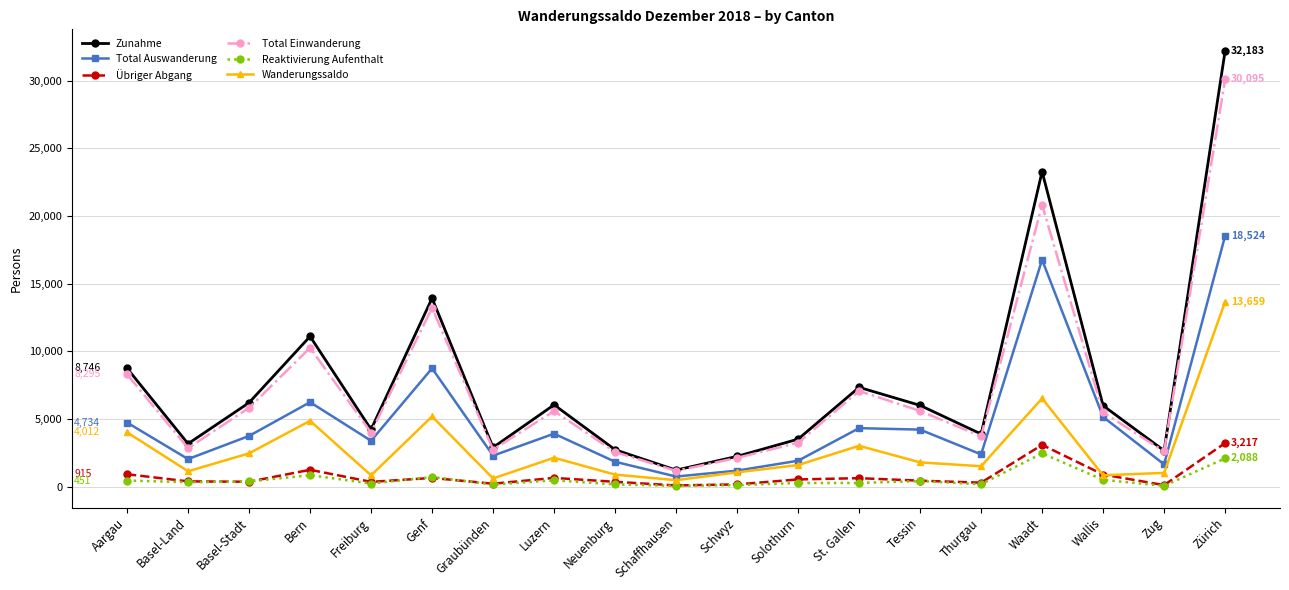

Which category has the highest value in the Wanderungssaldo series?

Zürich